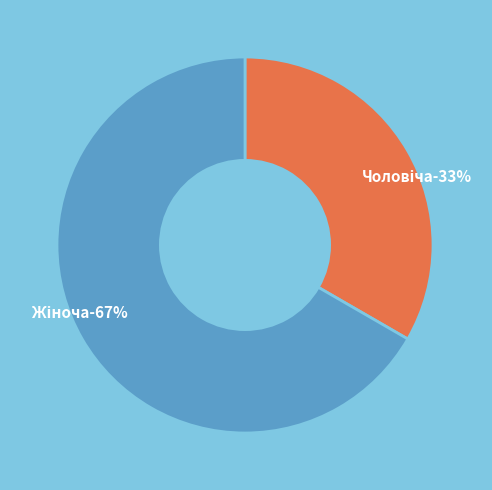

What is the smallest slice in the pie chart?

Чоловіча